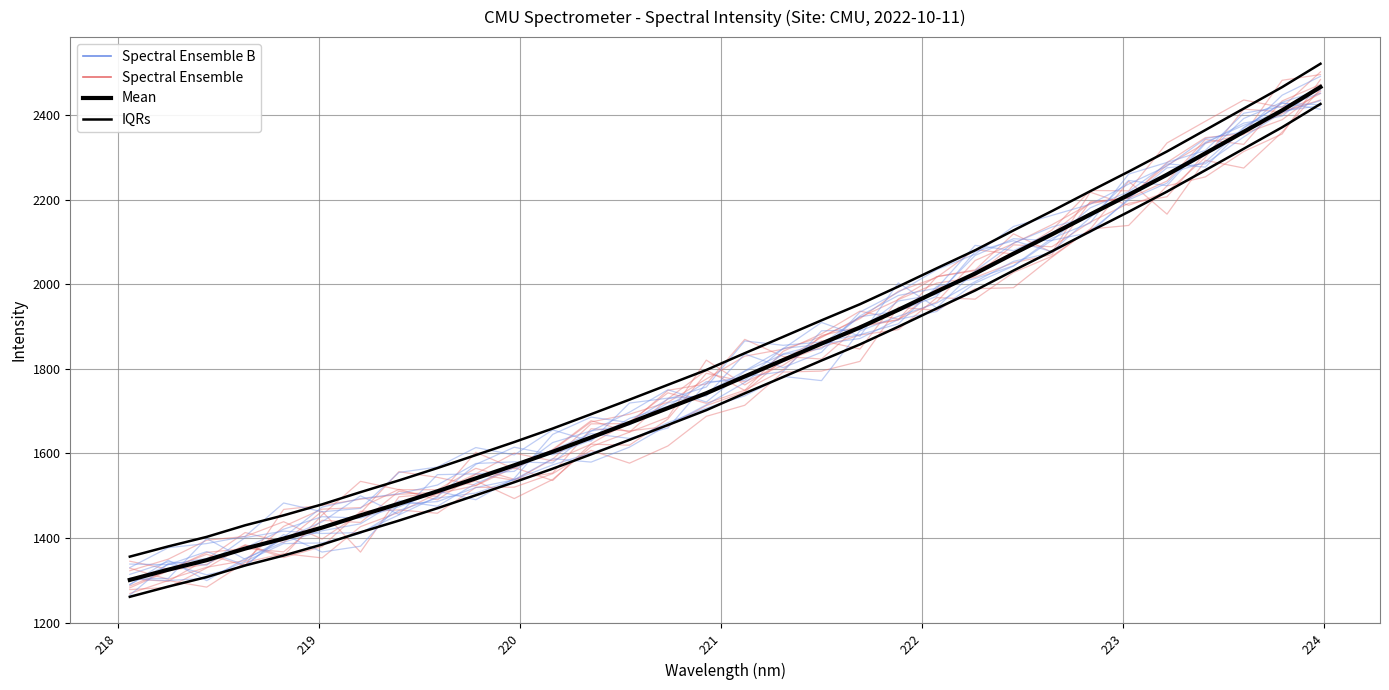

What is the sum of all IQRs values?

56492.3